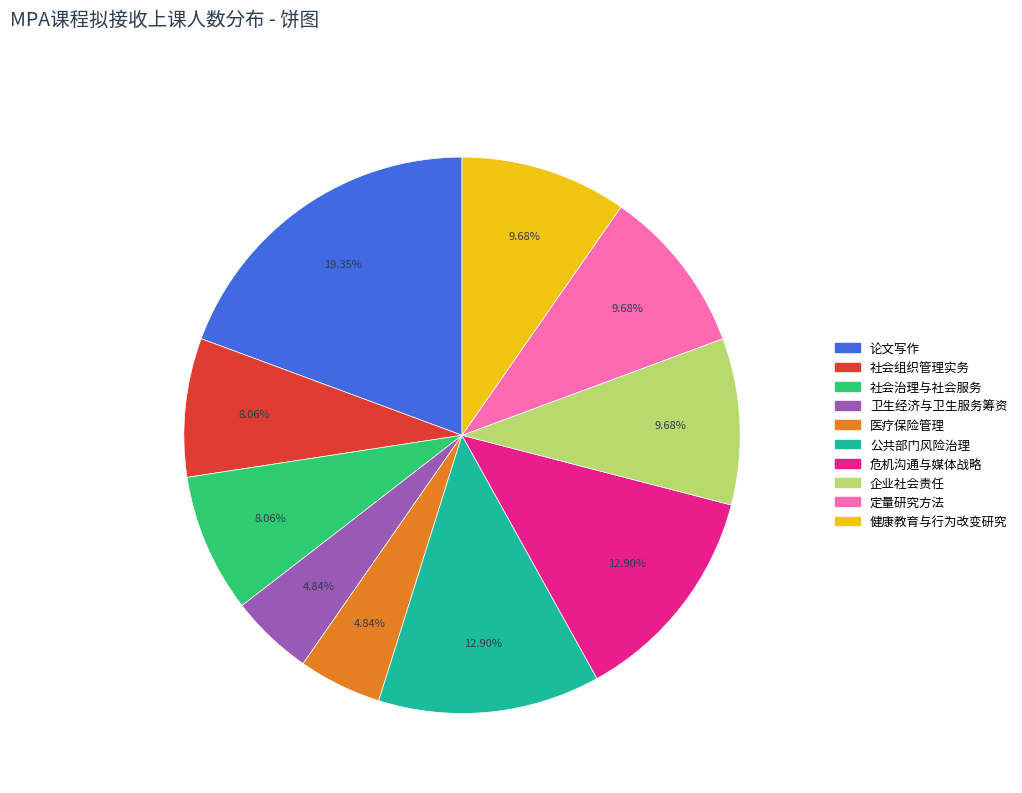

The 企业社会责任 slice represents 1% of the pie. True or false?

False